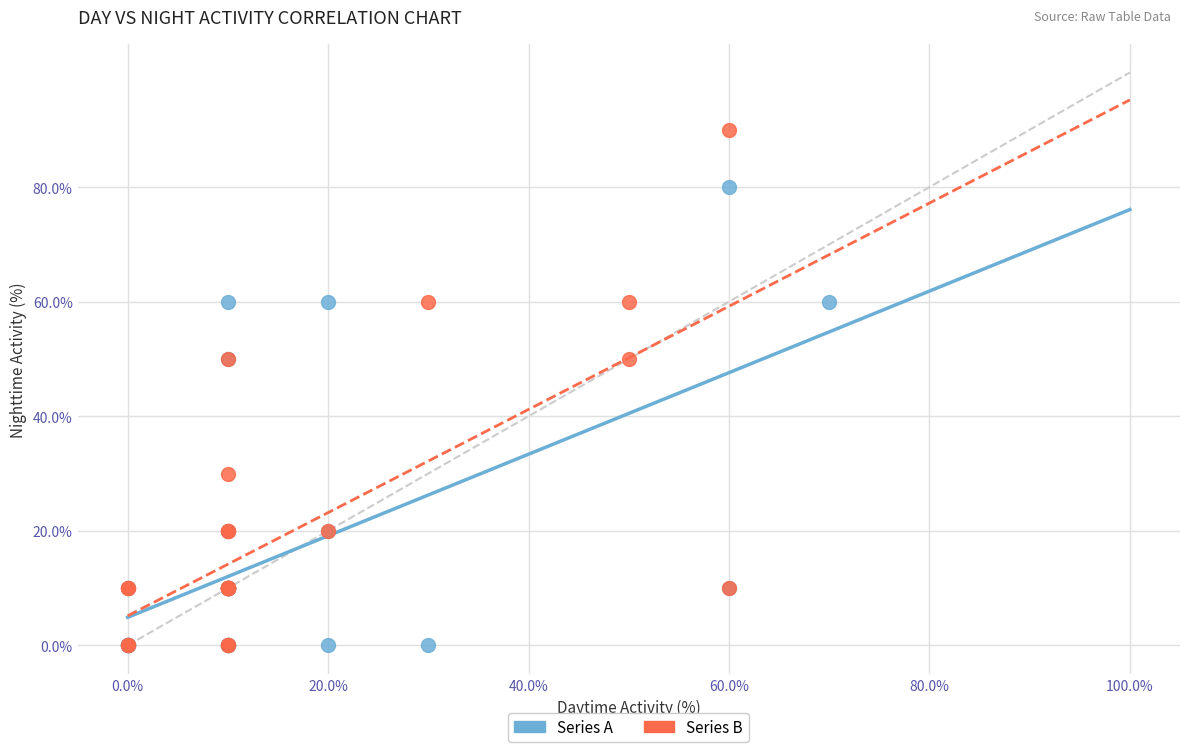

Which series has the widest spread of Y values?

Series B